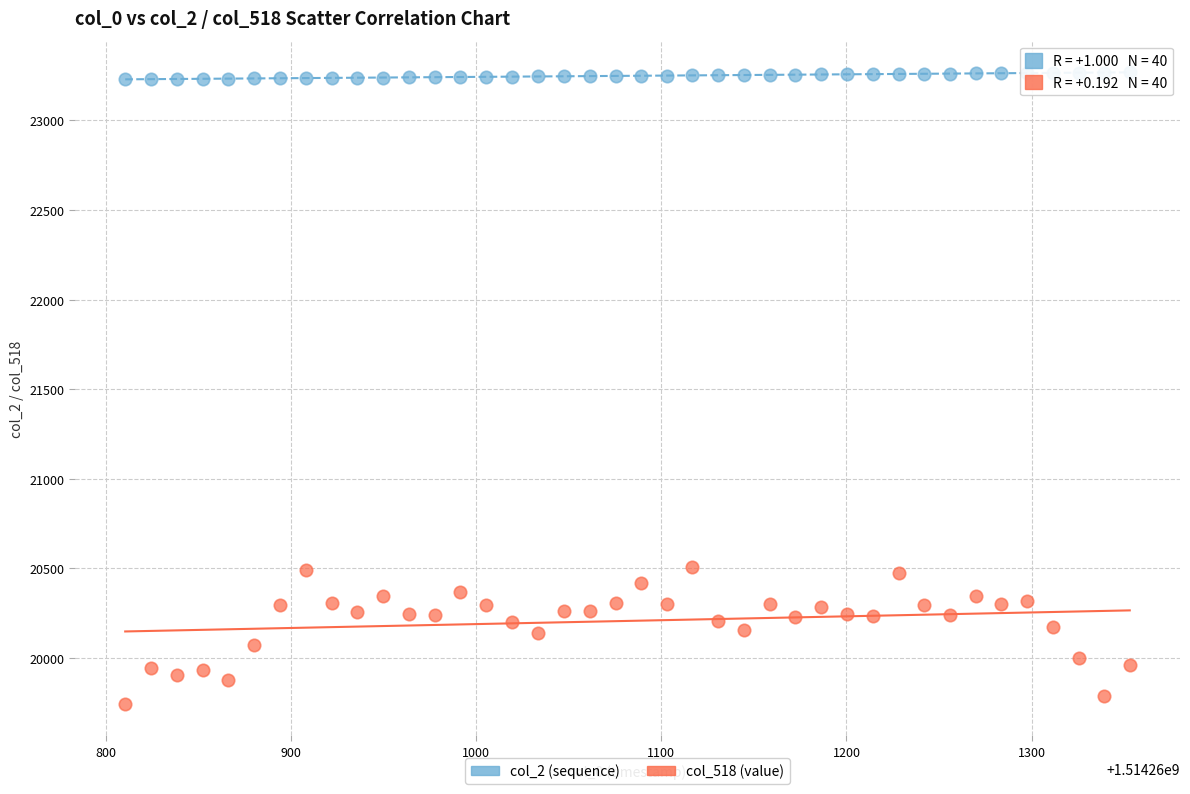

Which series contains the lowest Y value?

col_518 (value)